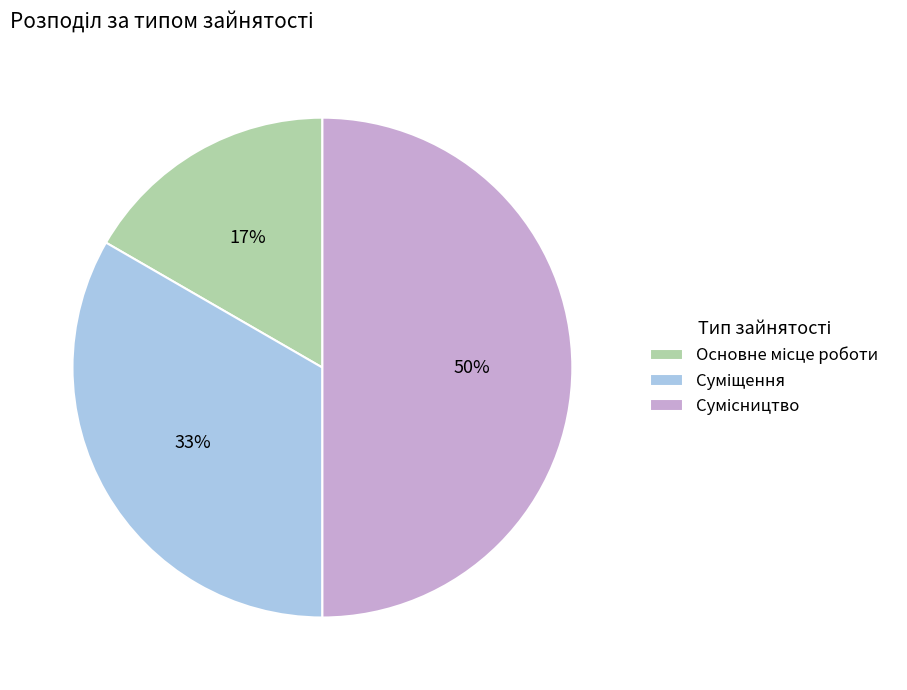

To the nearest percent, what is the difference between the largest and smallest slice percentages?

33%